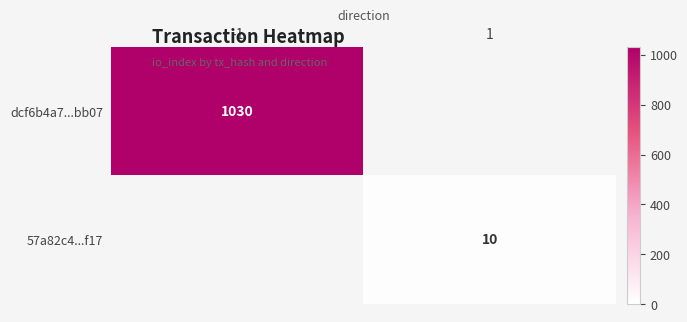

The value of 57a82c4...f17 at 1 is 10. True or false?

True